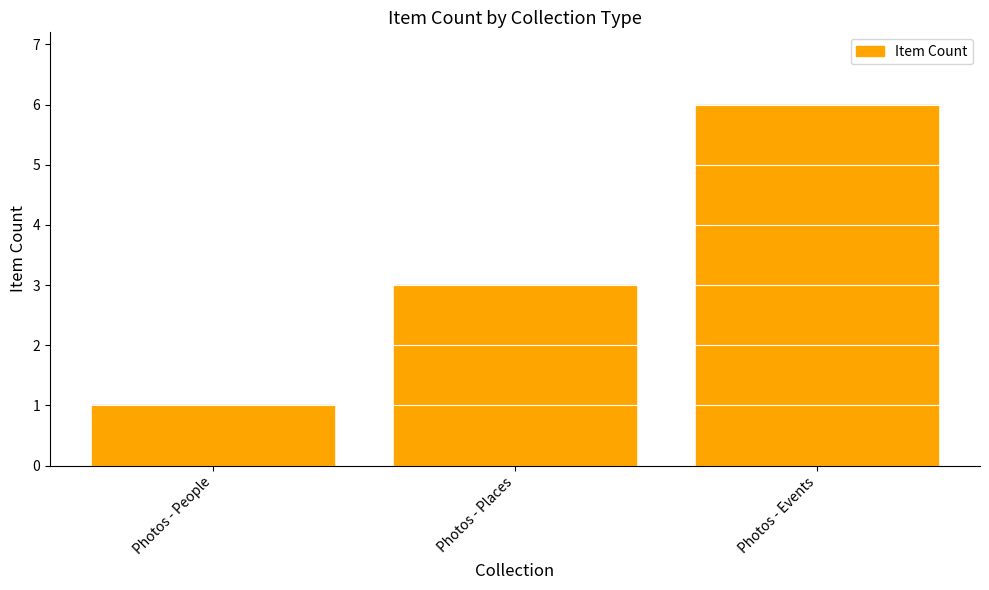

At which category does the chart reach its peak across all series?

Photos - Events